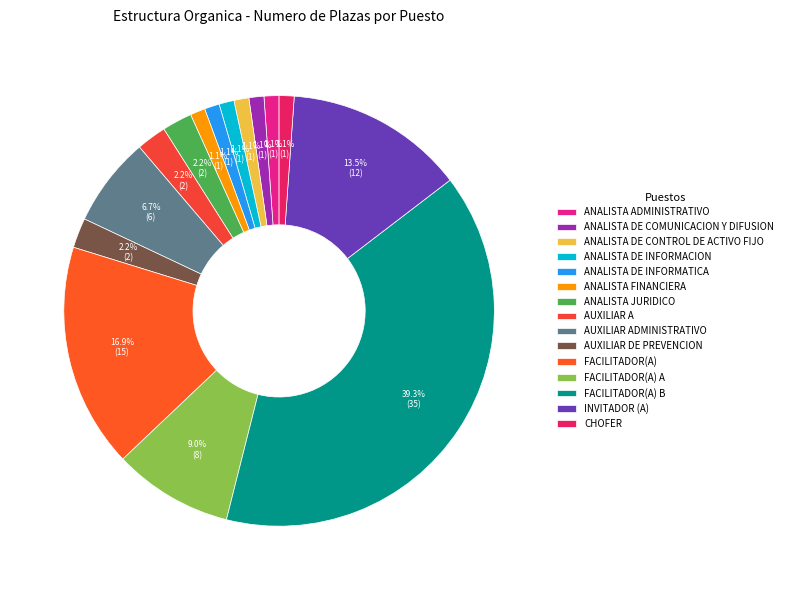

True or false: ANALISTA DE INFORMACION accounts for 1% of the total.

True